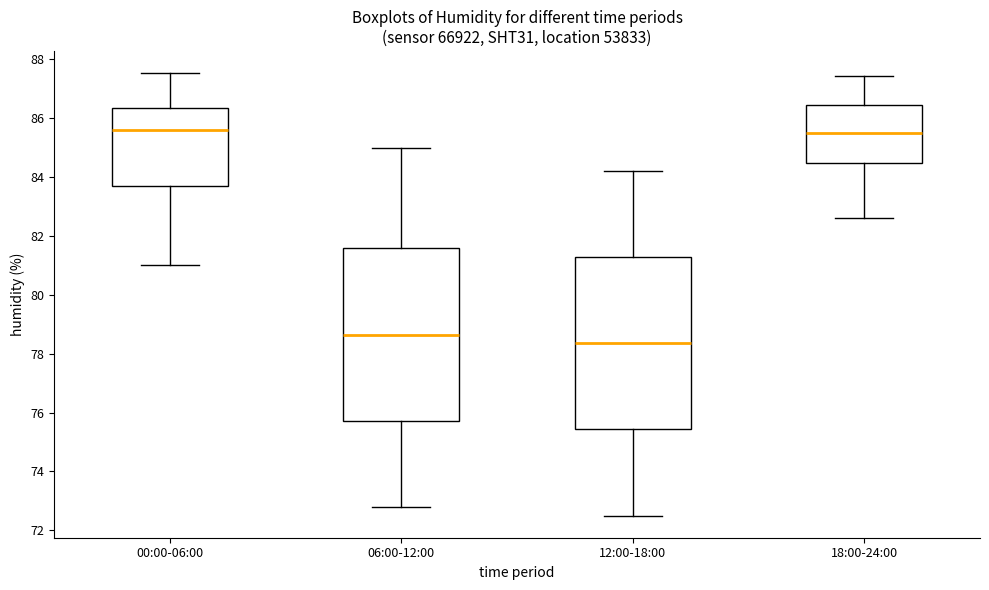

Where is the upper edge of the box for 06:00-12:00 on the y-axis? The values are not printed on the chart, so give them approximately, as read against the axis.

81.6